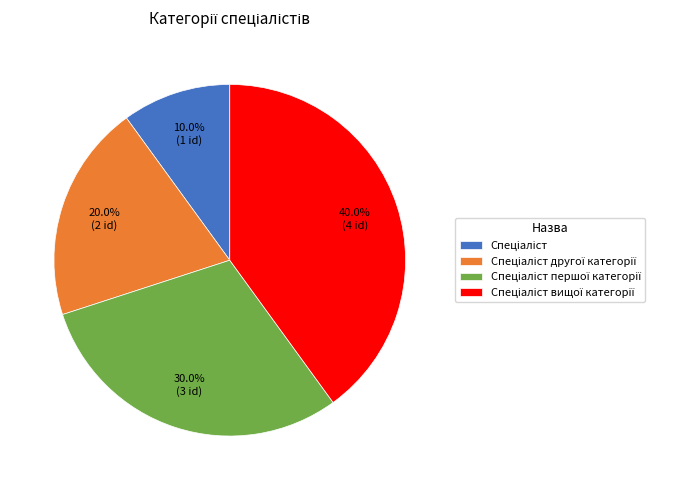

Is there any slice that represents more than half of the pie?

No